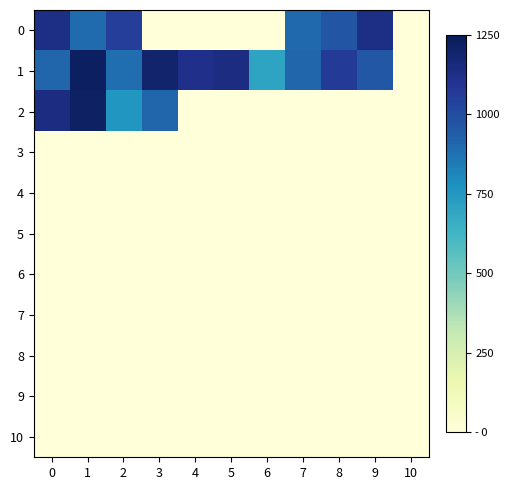

At which category is the sum across all series the highest?

1